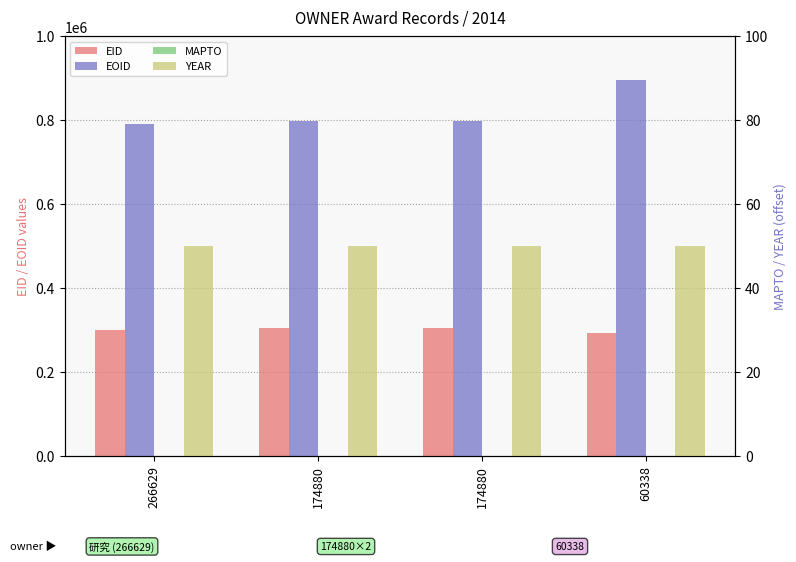

What value does the EID series have at 60338?

291863